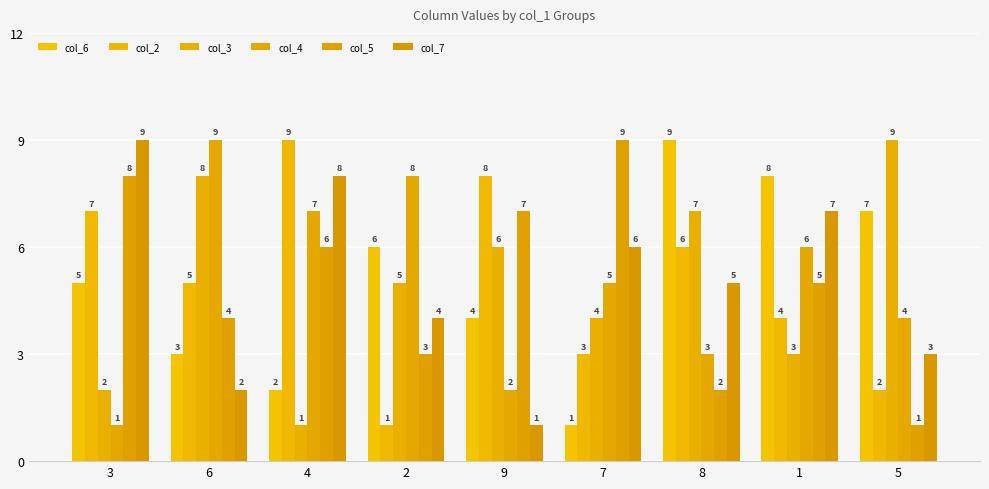

What is the value of the col_7 bar at the 9th from the left?

3